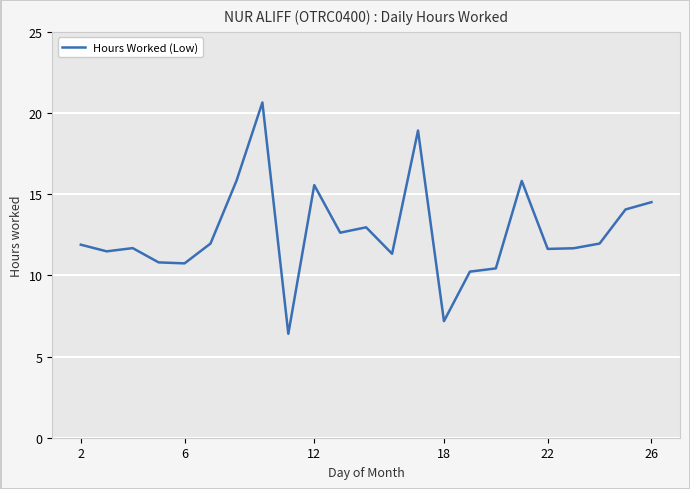

What is the minimum value shown in the chart?

6.4